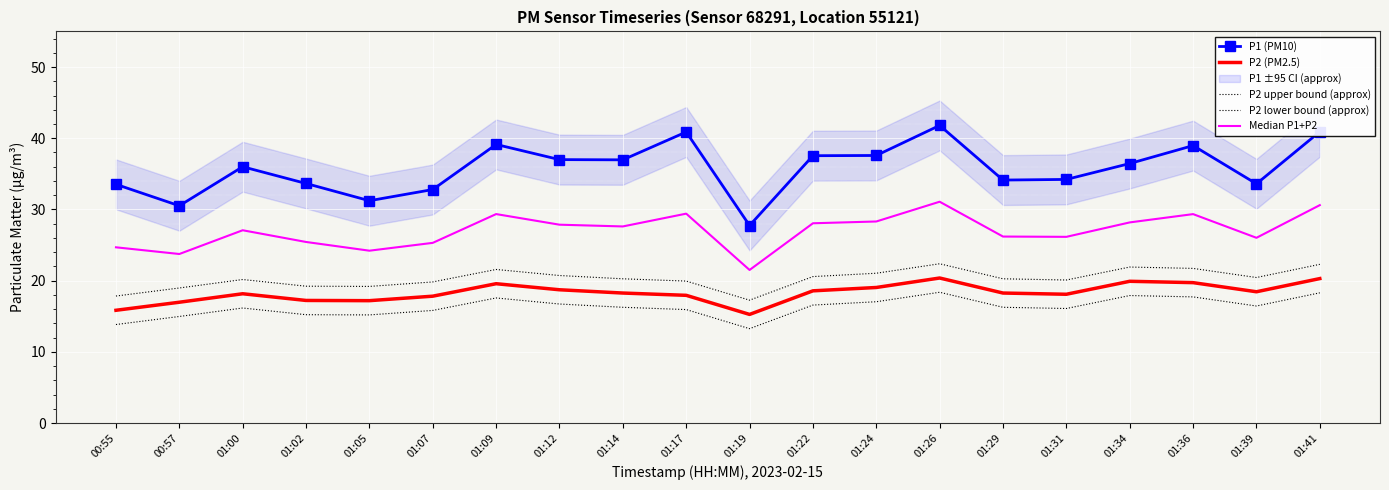

At which label is Median P1+P2 closest to 26?

01:39